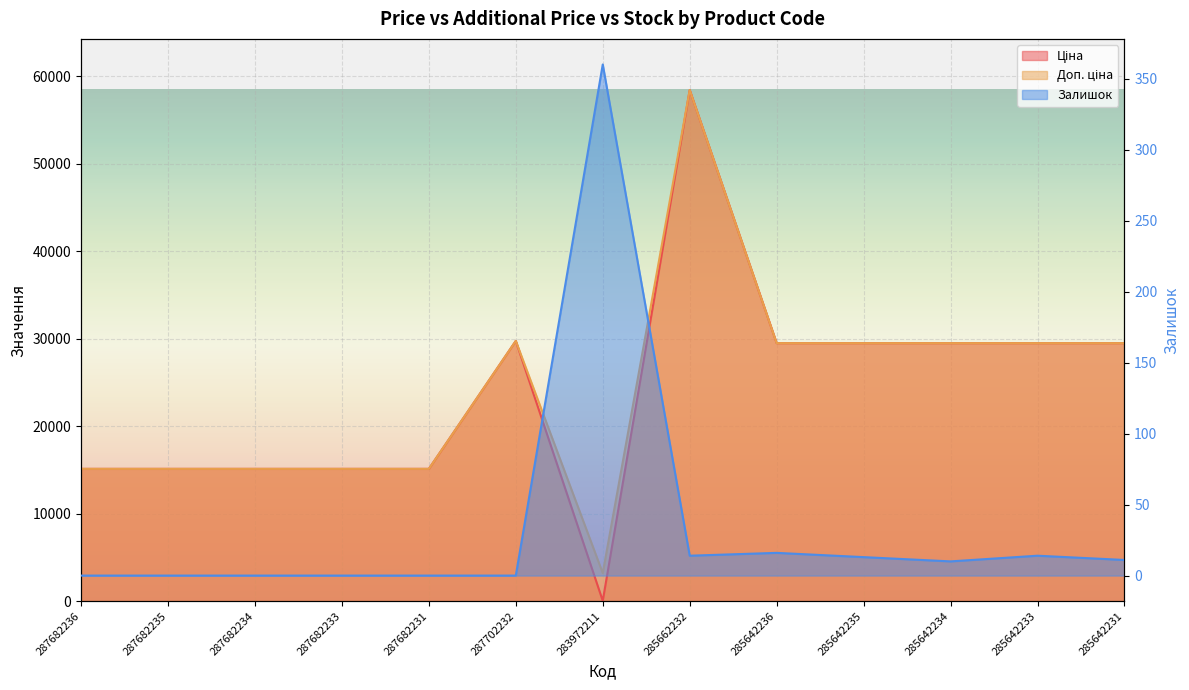

True or false: Ціна and Доп. ціна intersect in this chart.

False